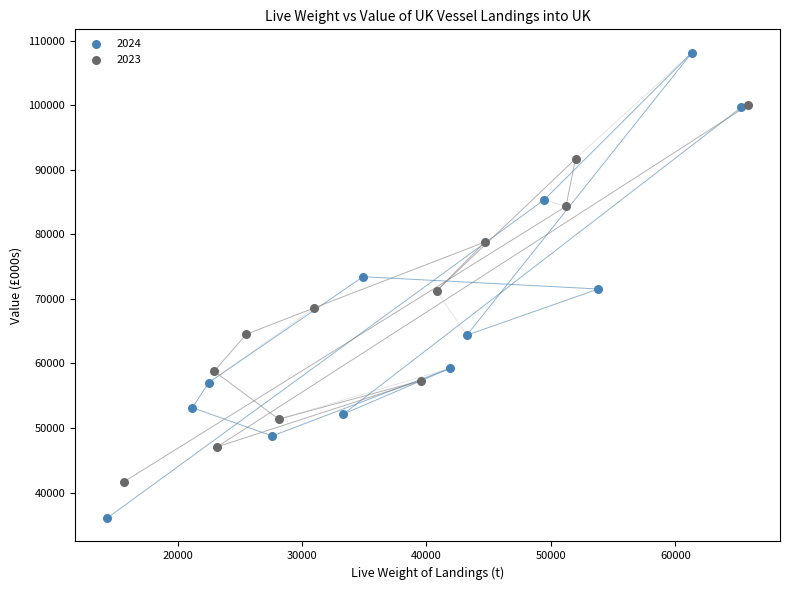

Which series reaches the maximum Y coordinate?

2024